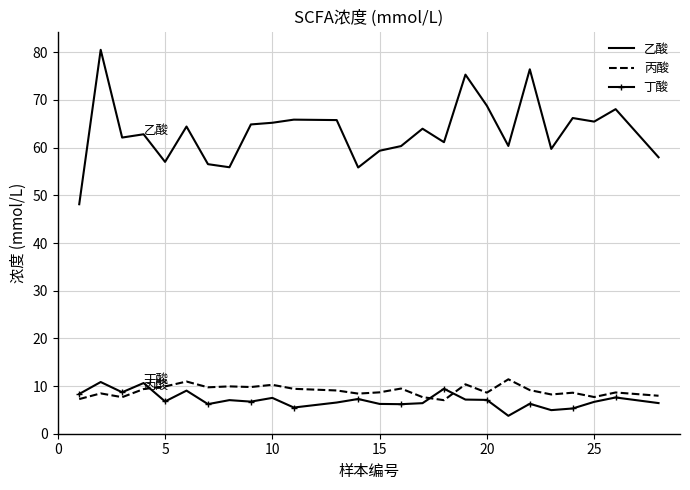

What is the lowest value of the 丙酸 series?

7.0